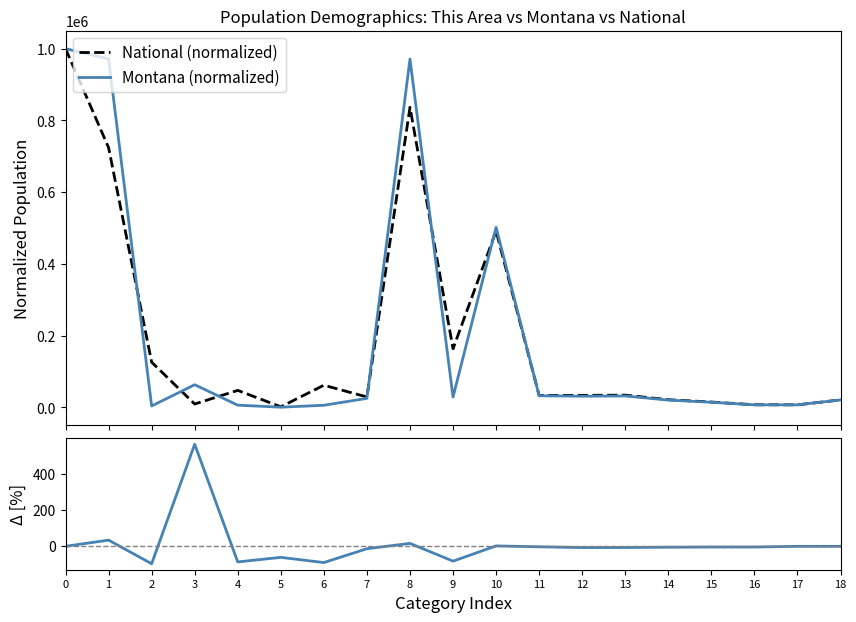

What is the average value of the Montana (normalized) series?

197102.6